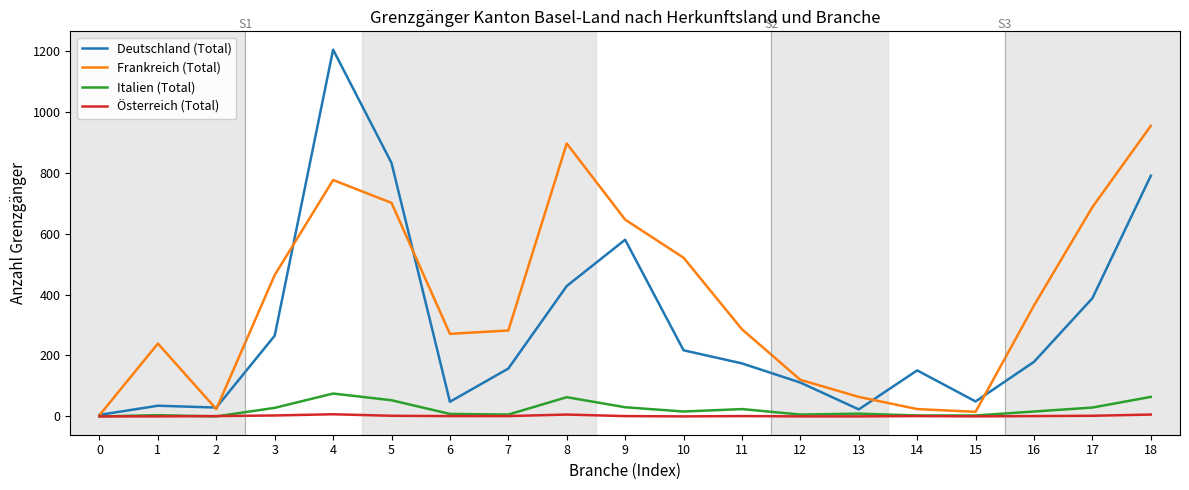

The value of Frankreich (Total) at 3 is 464. True or false?

True